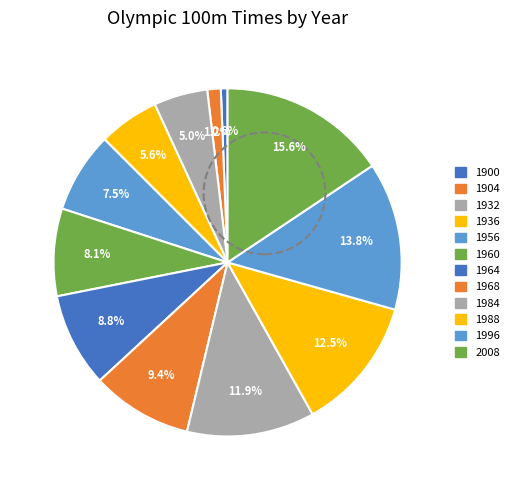

Rank the categories by value from lowest to highest.

1900, 1904, 1932, 1936, 1956, 1960, 1964, 1968, 1984, 1988, 1996, 2008